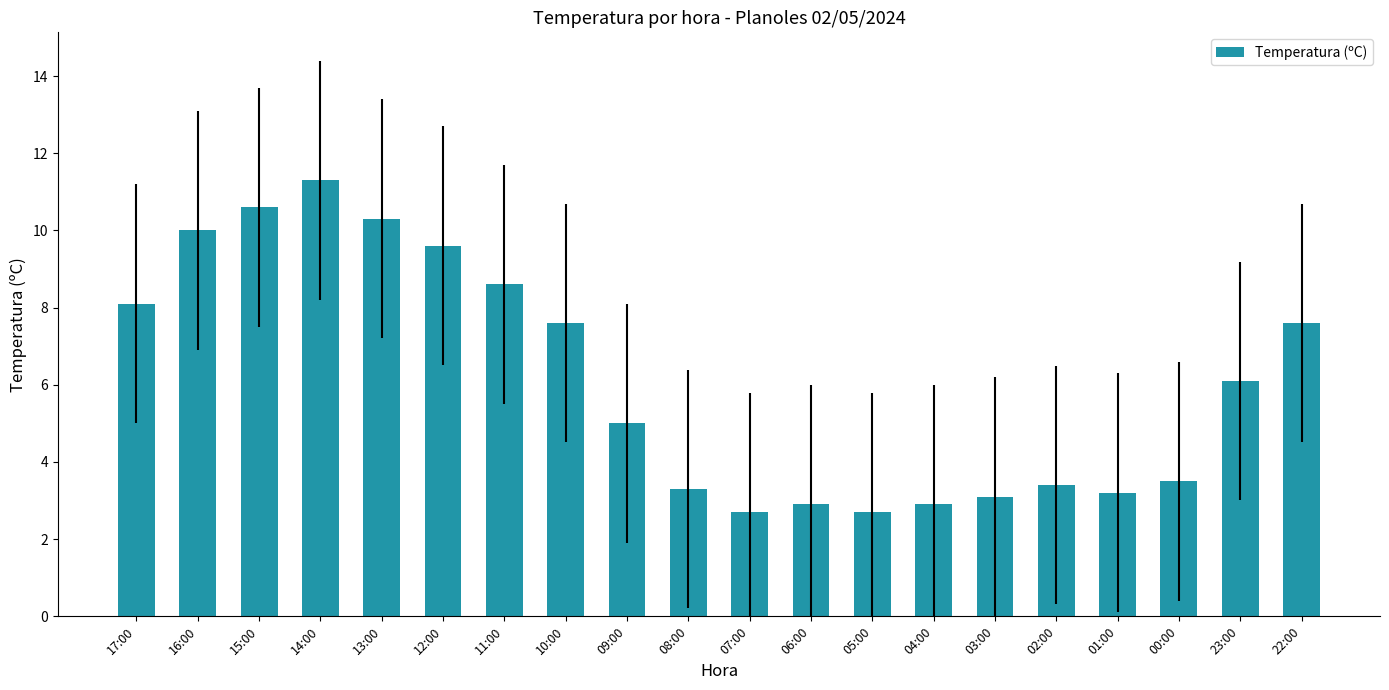

What is the maximum value shown in the chart?

11.3